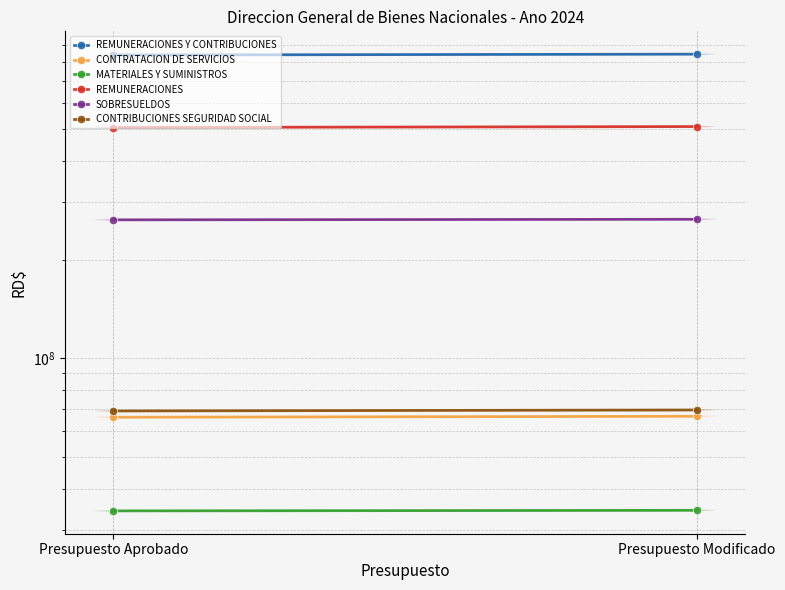

True or false: CONTRATACION DE SERVICIOS has a value of 102082573 at Presupuesto Modificado.

False